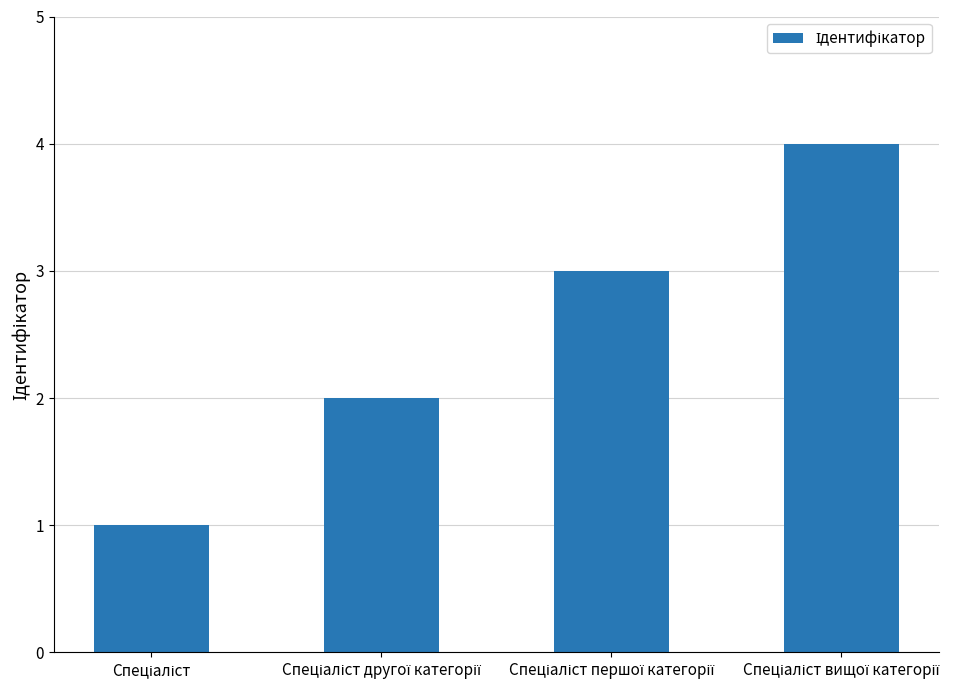

What is the maximum value shown in the chart?

4